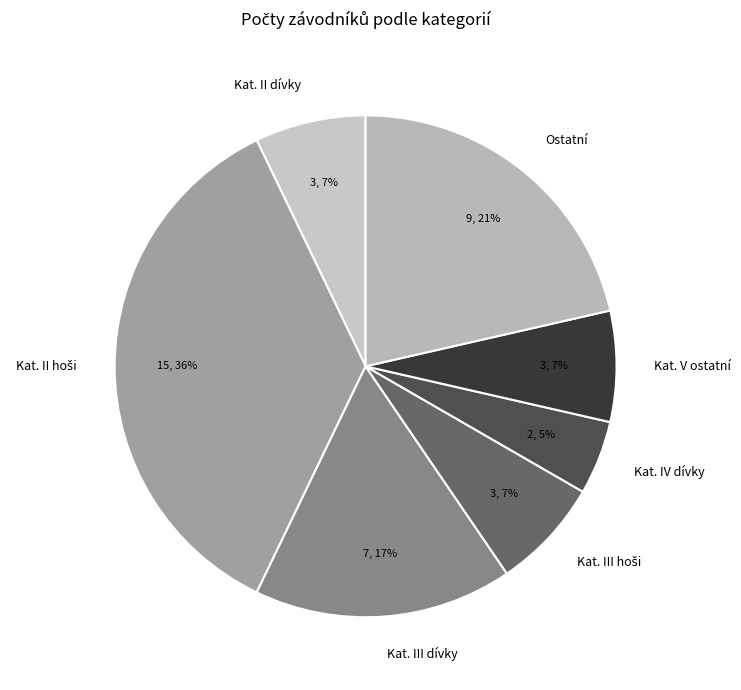

True or false: Kat. III dívky accounts for 28% of the total.

False